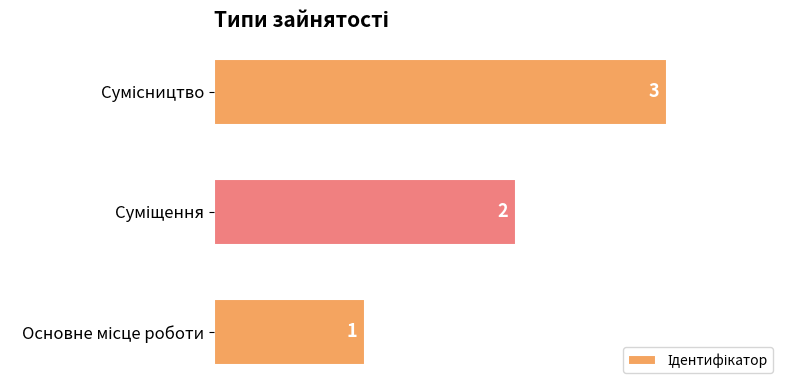

What is the maximum value shown in the chart?

3